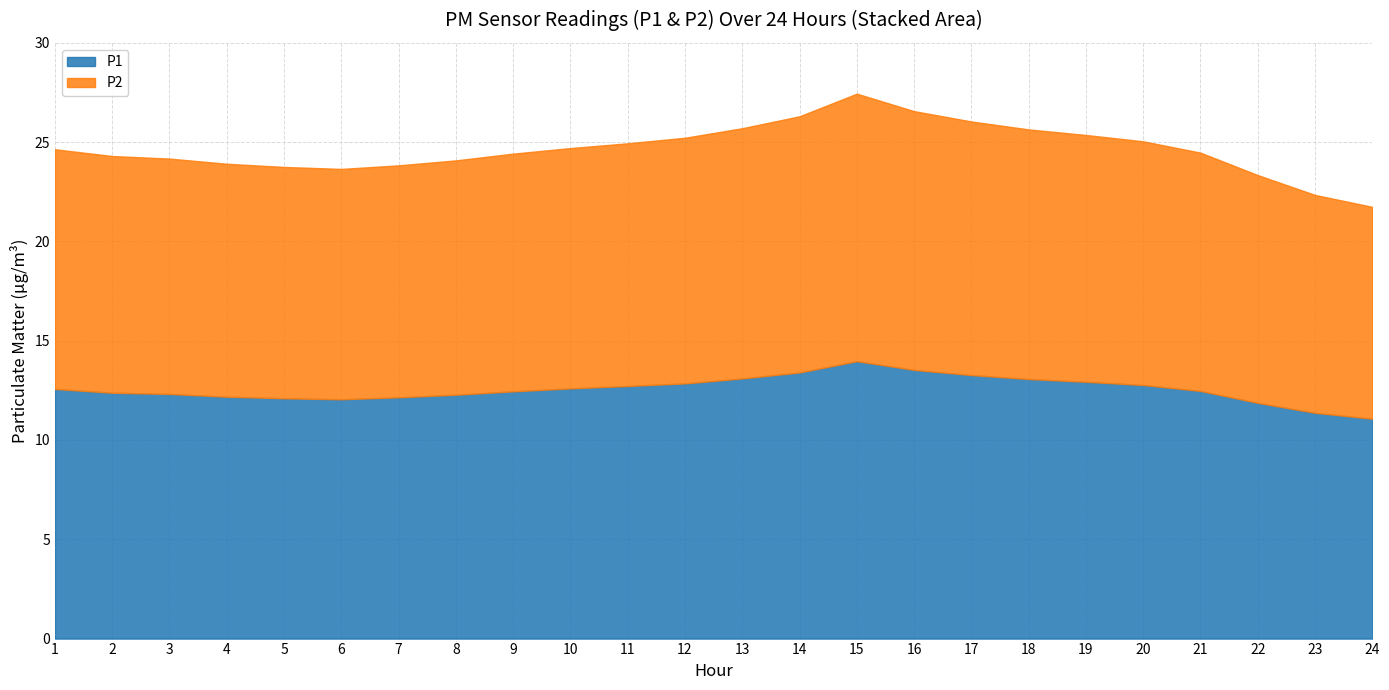

Is the value of P2 at 12:00 greater than the value of P1 at 23:00?

Yes